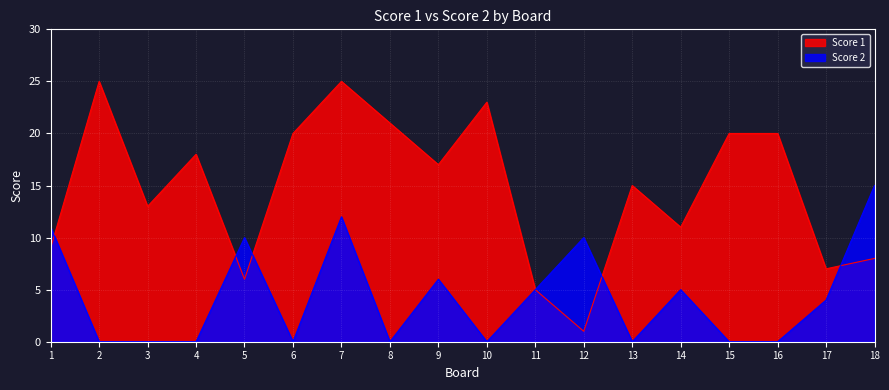

The value of Score 1 at 15 is 20. True or false?

True